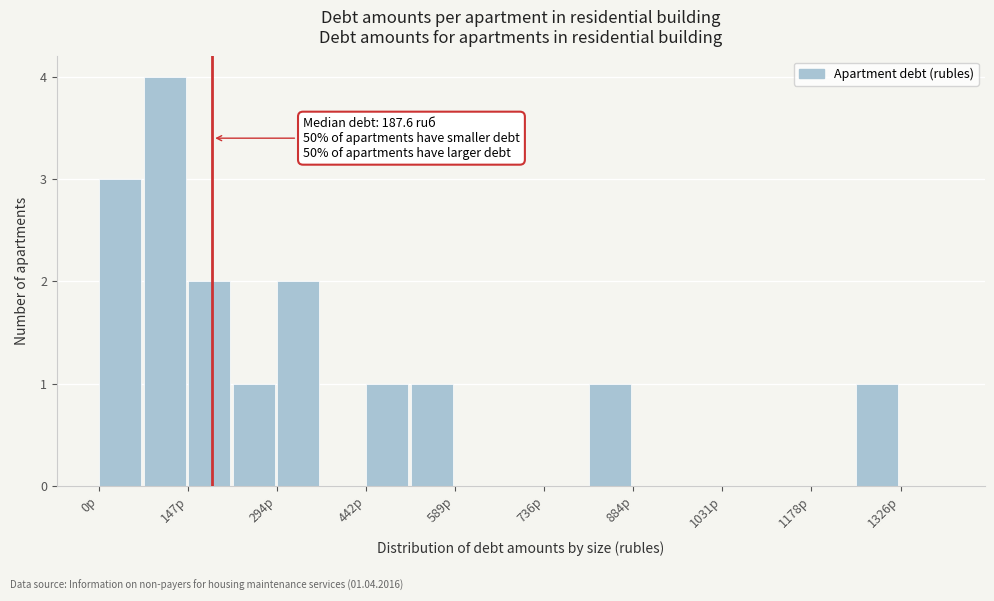

Read against the x-axis, roughly where is the centre of the tallest bar?

100